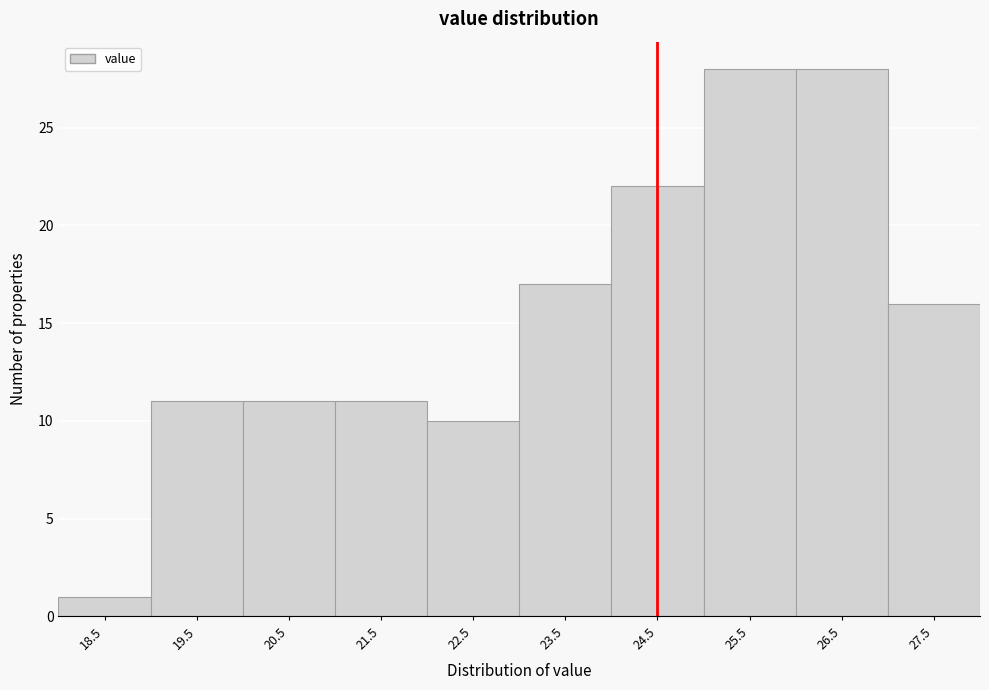

Reading left to right, list every bar in this chart as the range it spans on the x-axis followed by its height. The values are not printed on the chart, so give them approximately, as read against the axis.

18 to 19: 1
19 to 20: 11
20 to 21: 11
21 to 22: 11
22 to 23: 10
23 to 24: 17
24 to 25: 22
25 to 26: 28
26 to 27: 28
27 to 28: 16